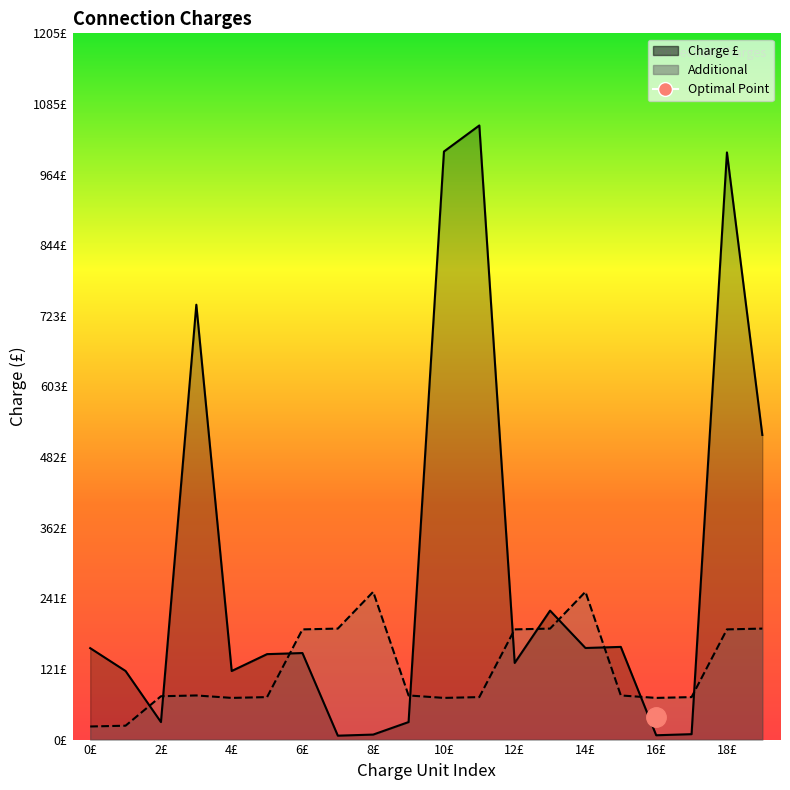

Rank the series at per m from lowest to highest value.

Additional, Charge £